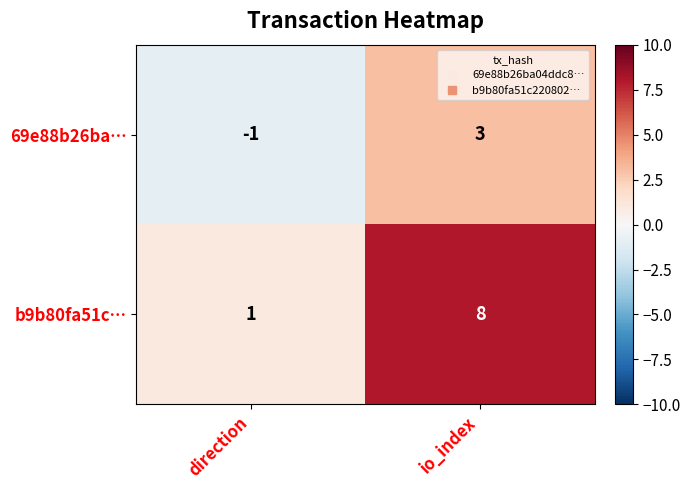

At how many categories does at least one series exceed 5?

1